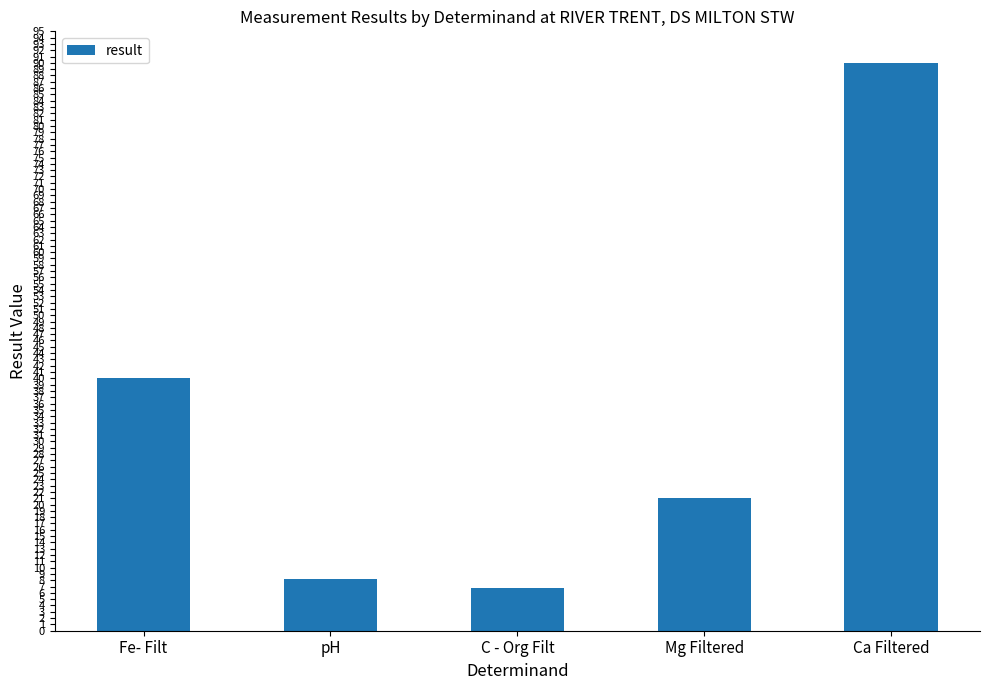

The chart shows a value of 6.7 at C - Org Filt. True or false?

True